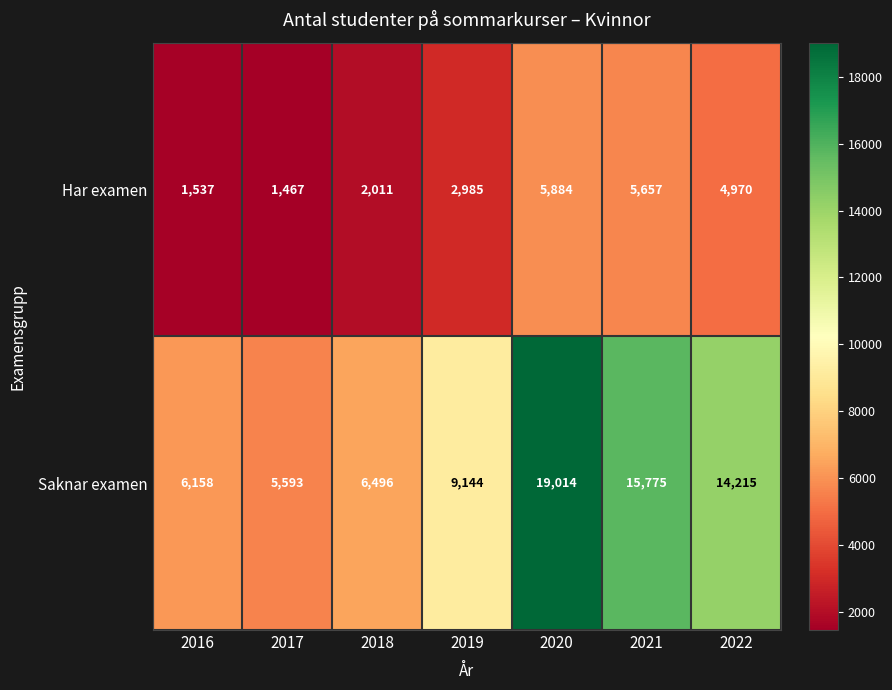

Reading right to left, transcribe all the data shown in this chart.

Har examen: 2022=4970	2021=5657	2020=5884	2019=2985	2018=2011	2017=1467	2016=1537
Saknar examen: 2022=14215	2021=15775	2020=19014	2019=9144	2018=6496	2017=5593	2016=6158